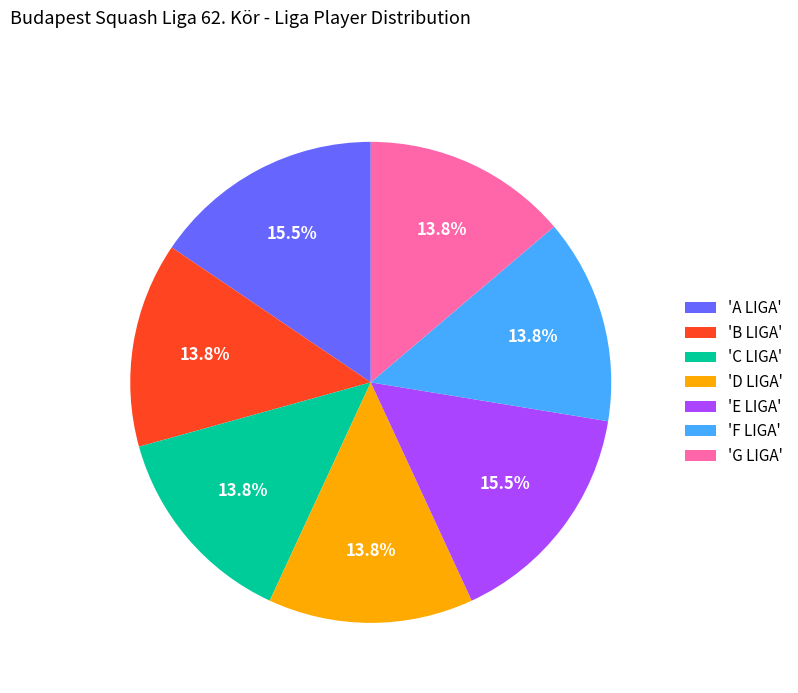

How many slices are in this pie chart?

7